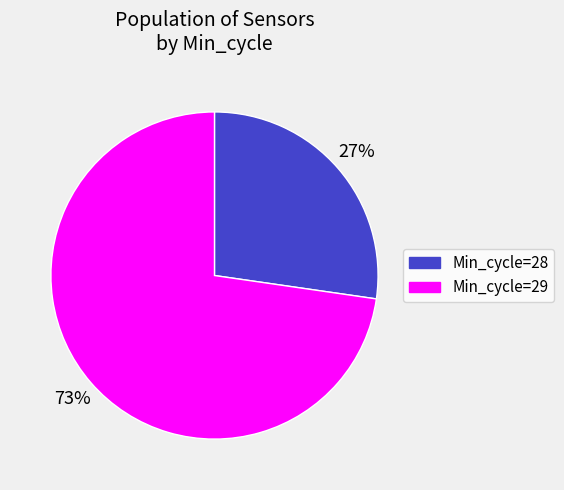

To the nearest percent, what percentage of the pie is Min_cycle=28?

27%